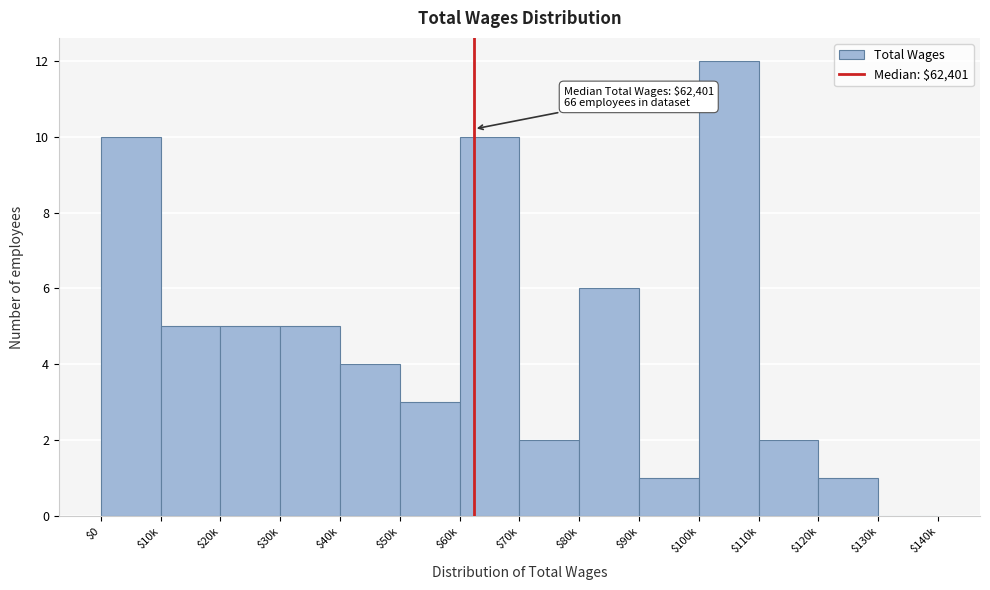

What is the greatest value displayed?

12